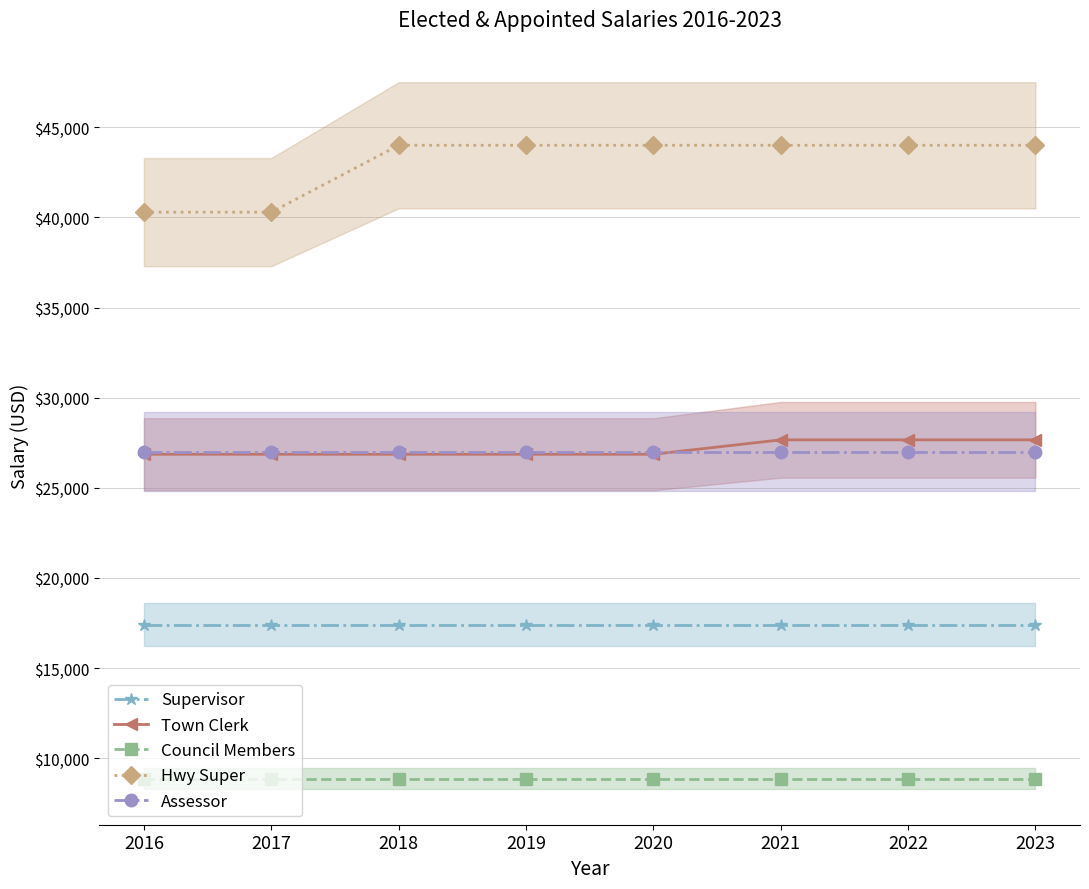

At how many categories does at least one series exceed 30415?

8